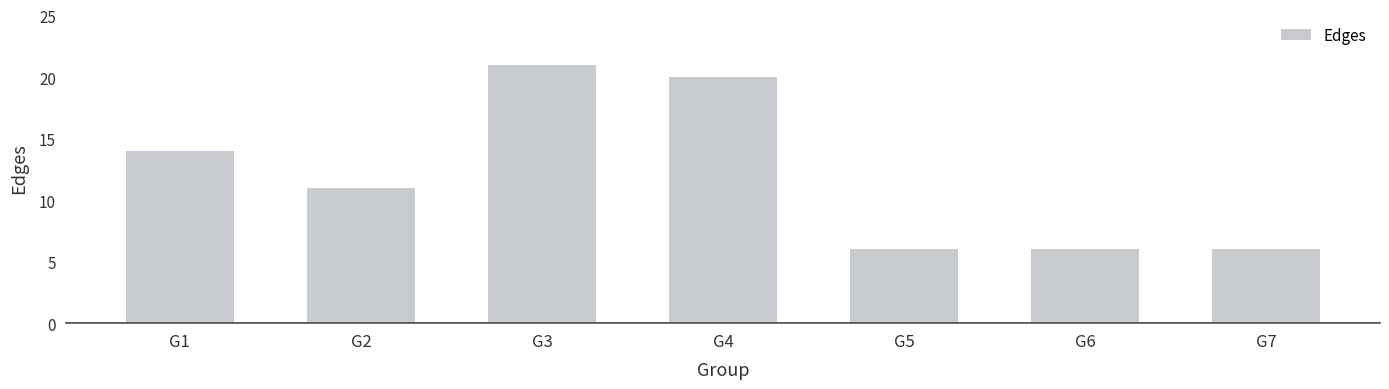

Are the bars grouped side by side (vs. stacked)?

No